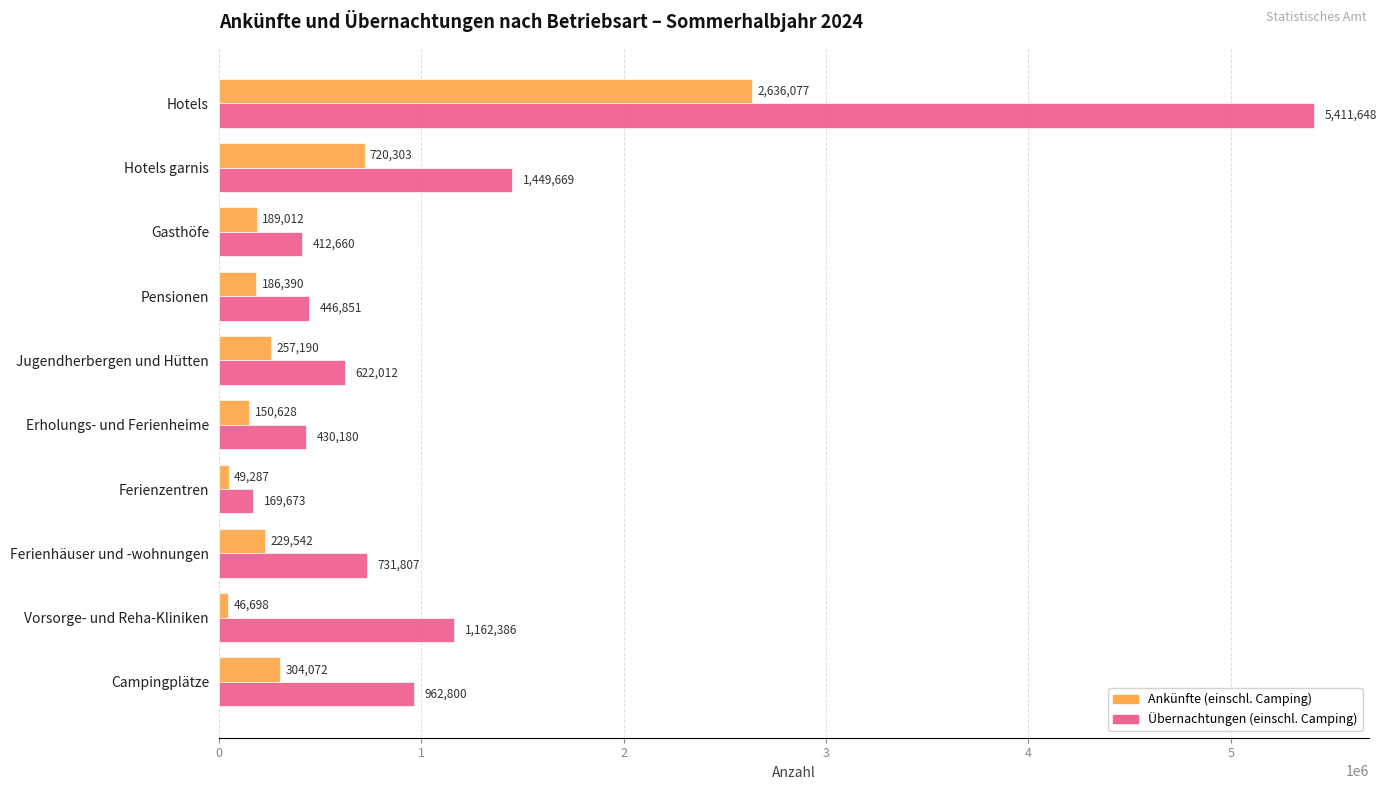

The Übernachtungen (einschl. Camping) series shows 430180 at Erholungs- und Ferienheime. True or false?

True